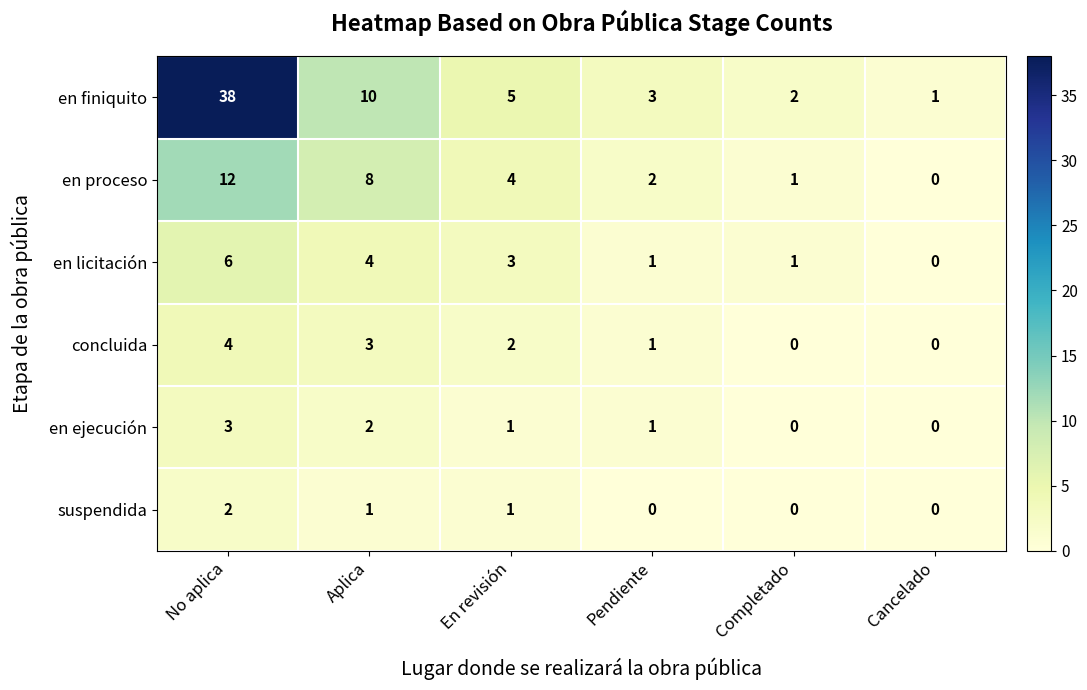

Read the concluida value at No aplica.

4